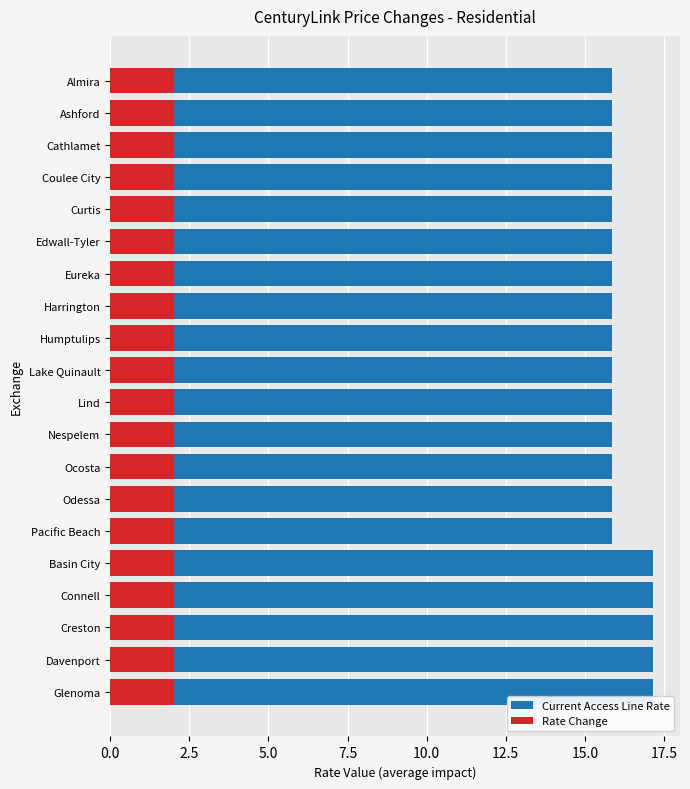

Is the value of Current Access Line Rate at 11 greater than the value of Rate Change at 10?

Yes